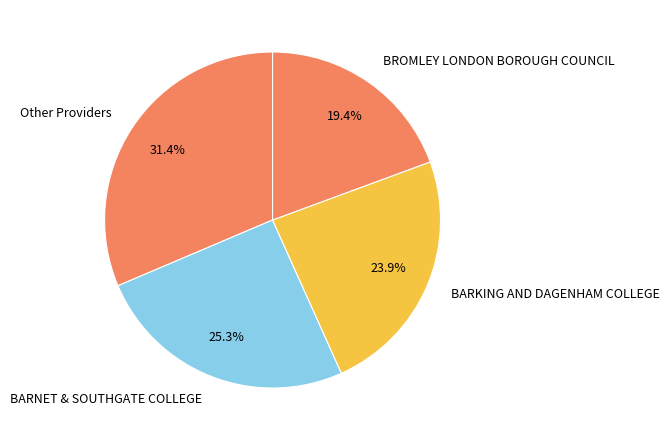

How much of the chart is everything except Other Providers?

68.6%